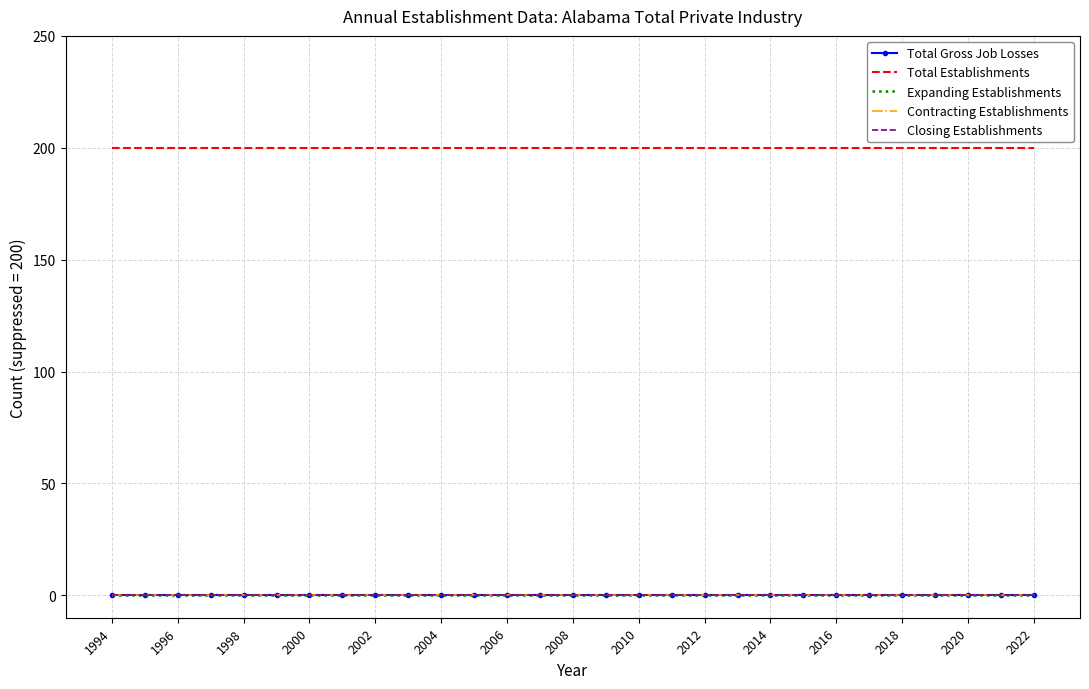

At which label is Expanding Establishments closest to 0?

1994